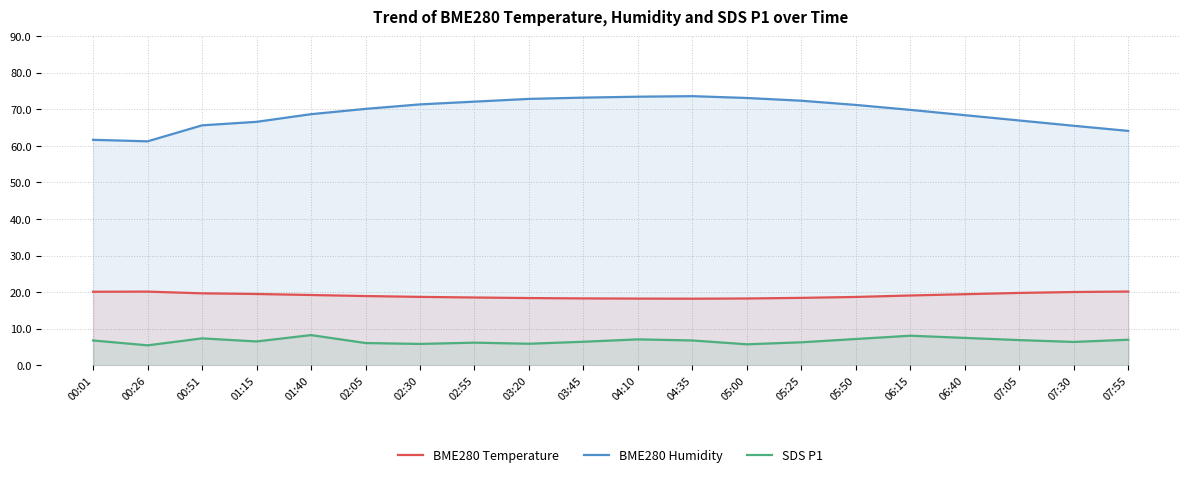

What is the label of the 16th point from the right?

01:40